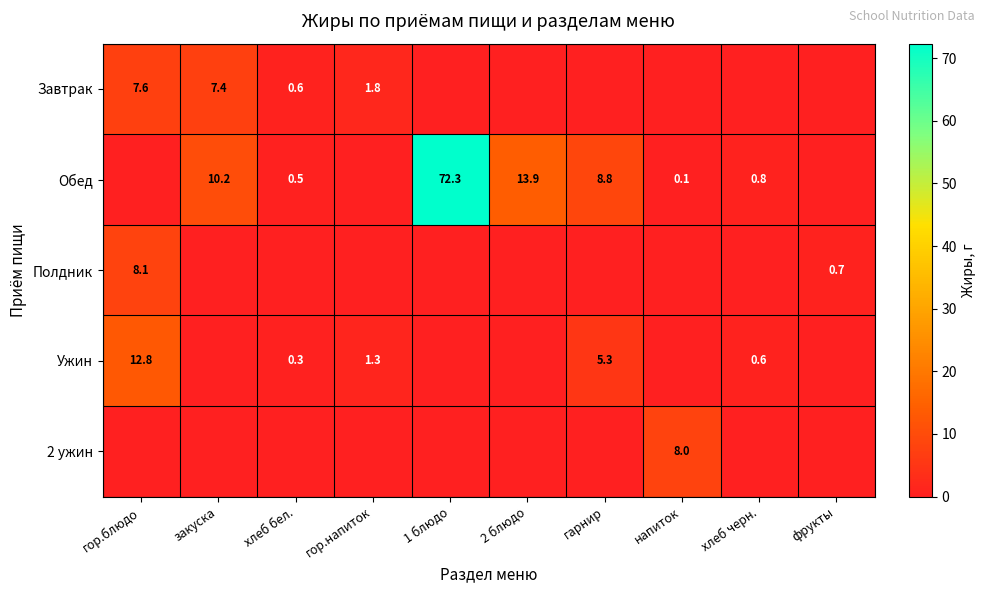

True or false: Обед has a value of 3.7 at гарнир.

False